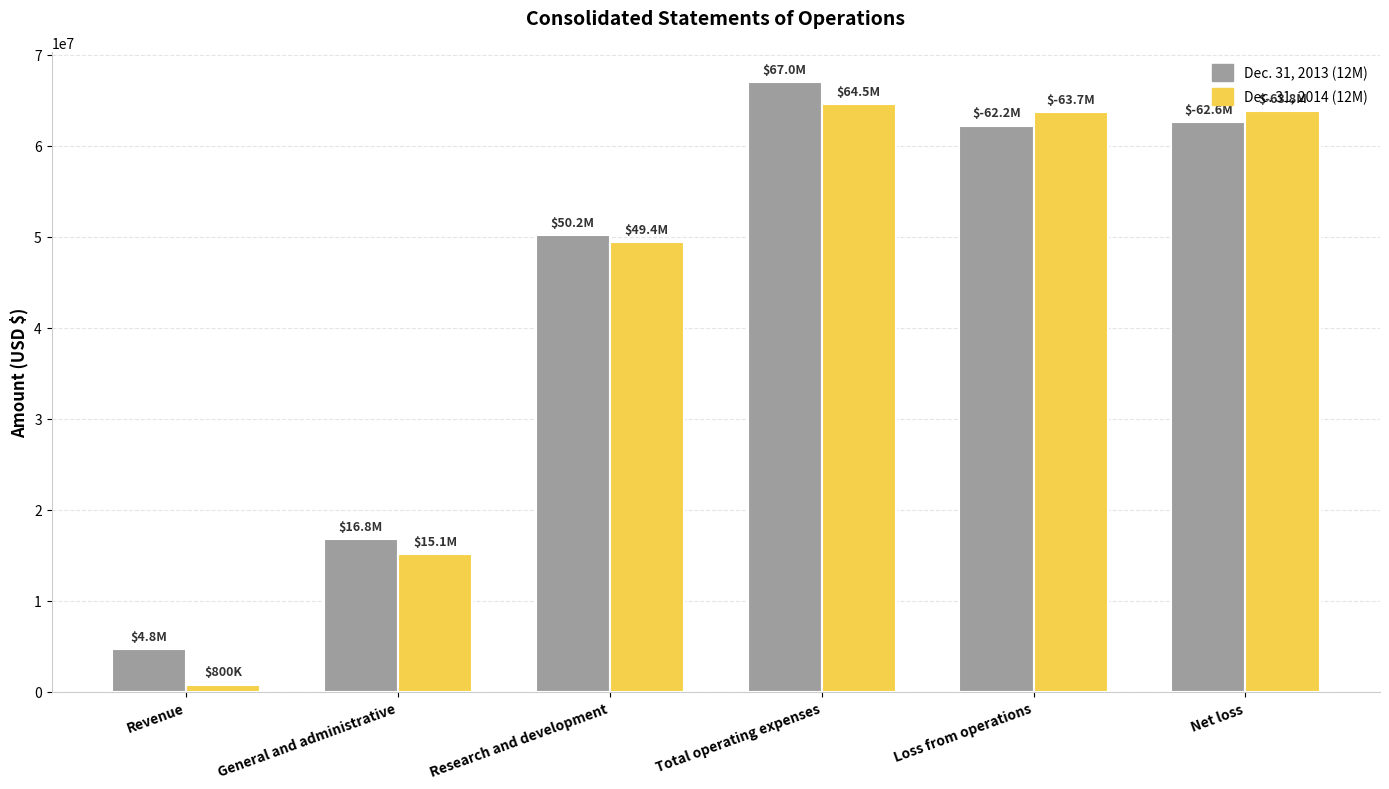

Which series has the largest range (max minus min)?

Dec. 31, 2014 (12M)